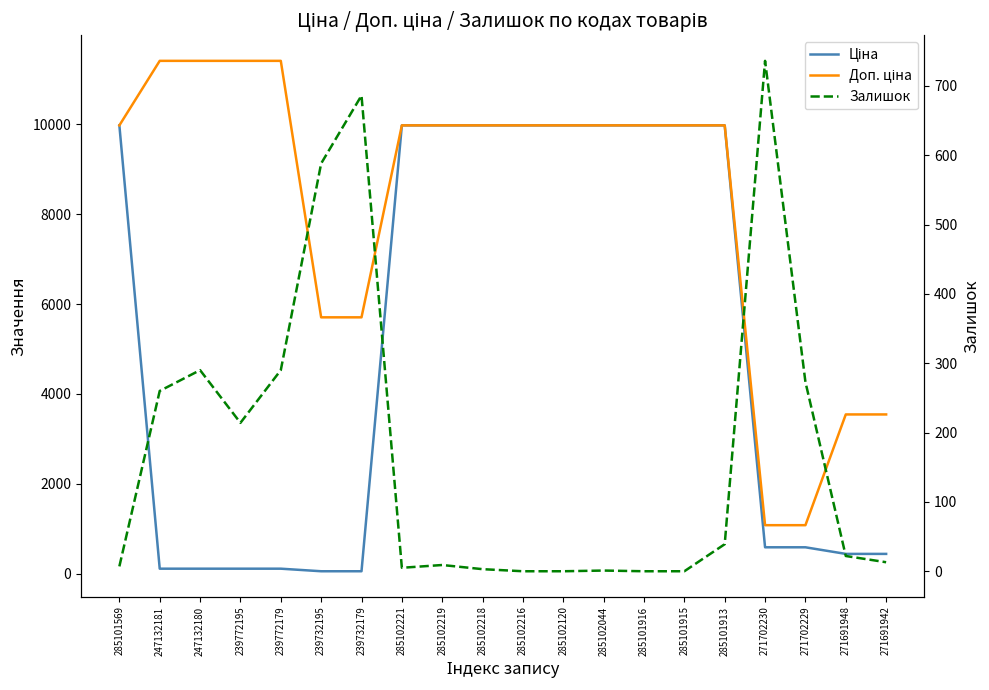

How many lines are shown in the chart?

3